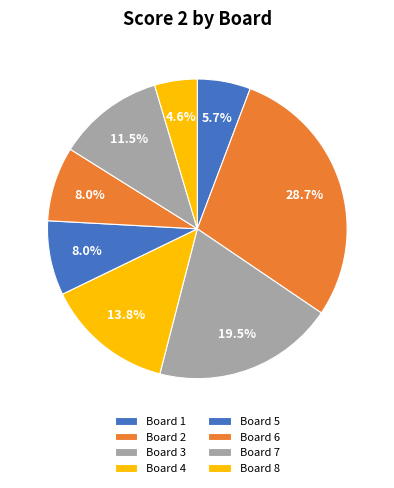

What is the smallest slice in the pie chart?

Board 8